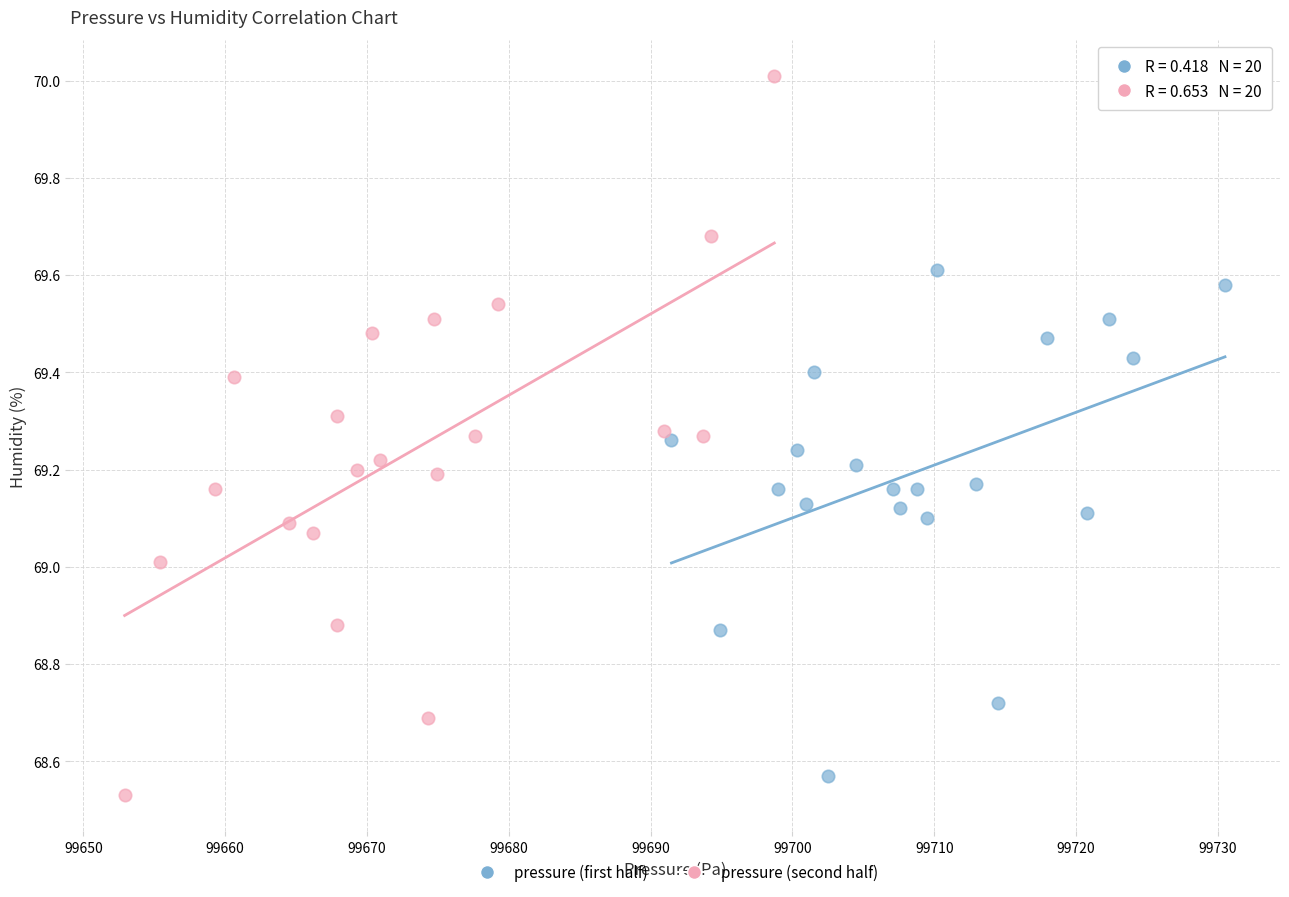

Which series contains the highest Y value?

pressure (second half)